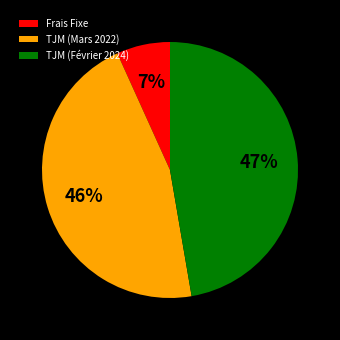

Do Frais Fixe and TJM (Février 2024) together represent more than half of the pie?

Yes